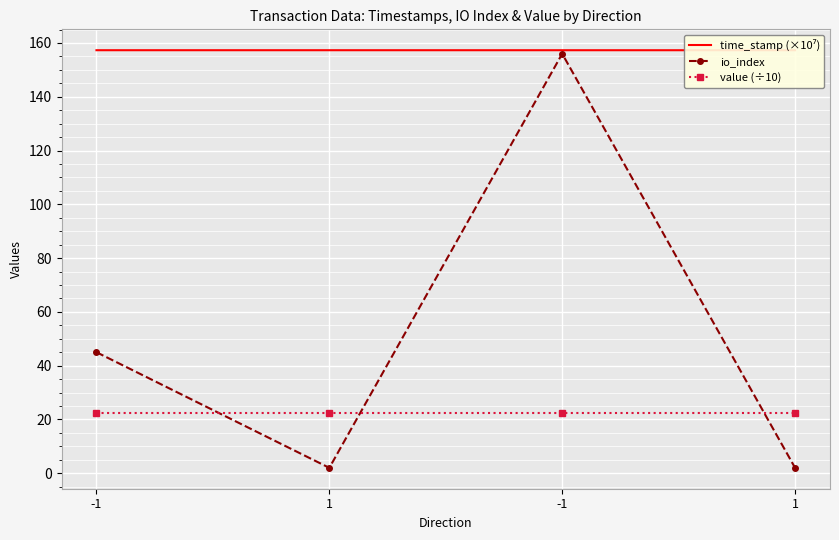

At which category is the sum across all series the highest?

-1